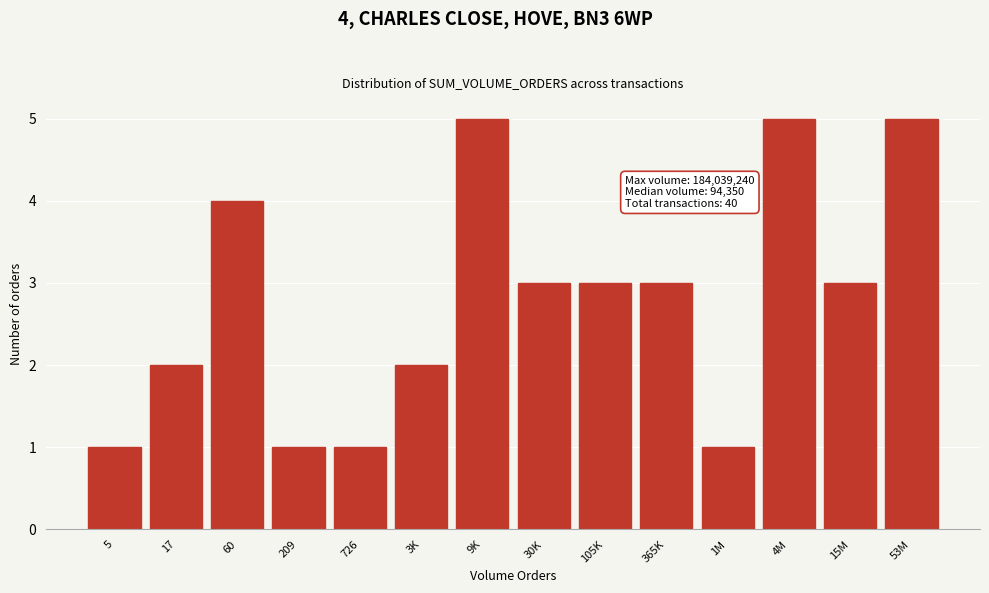

Reading right to left, list all the values displayed in this chart.

5	3	5	1	3	3	3	5	2	1	1	4	2	1